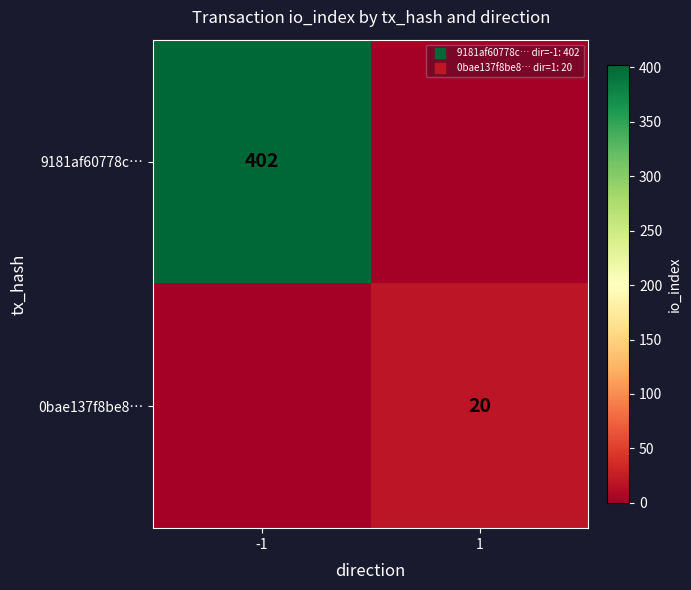

Read the 9181af60778c… value at -1.

402